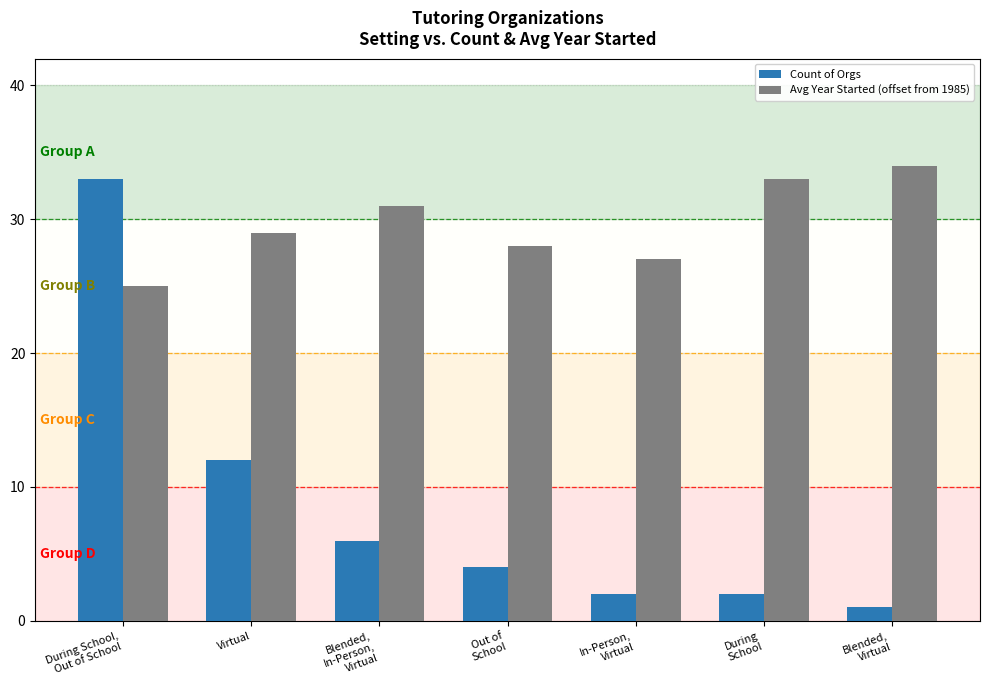

Rank the series by their average value, from lowest to highest.

Count of Orgs, Avg Year Started (offset from 1985)